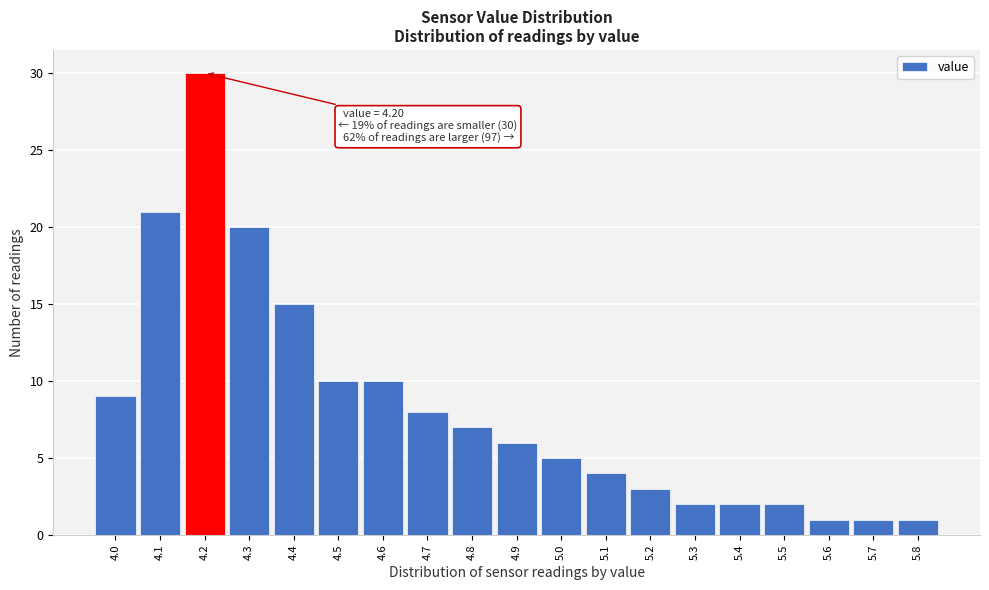

Over which range of the x-axis is the bar tallest?

4.15 to 4.25